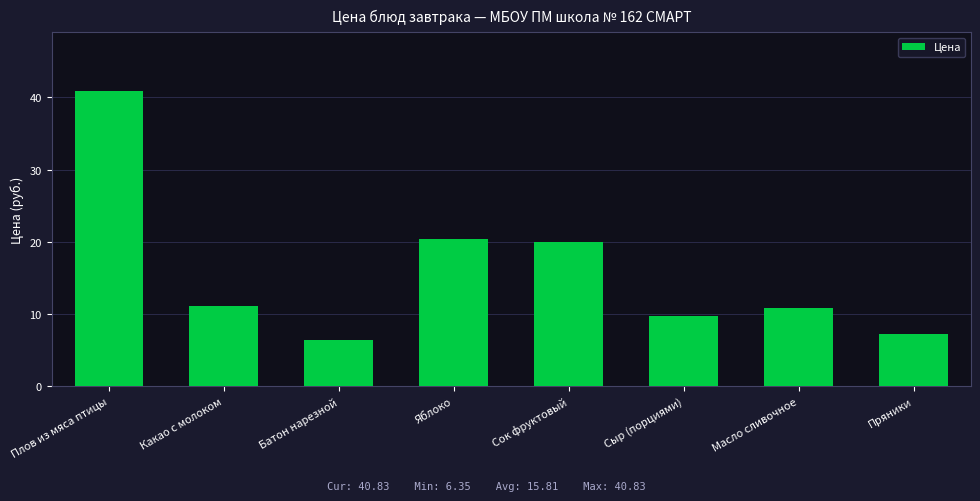

What is the greatest value displayed?

40.8